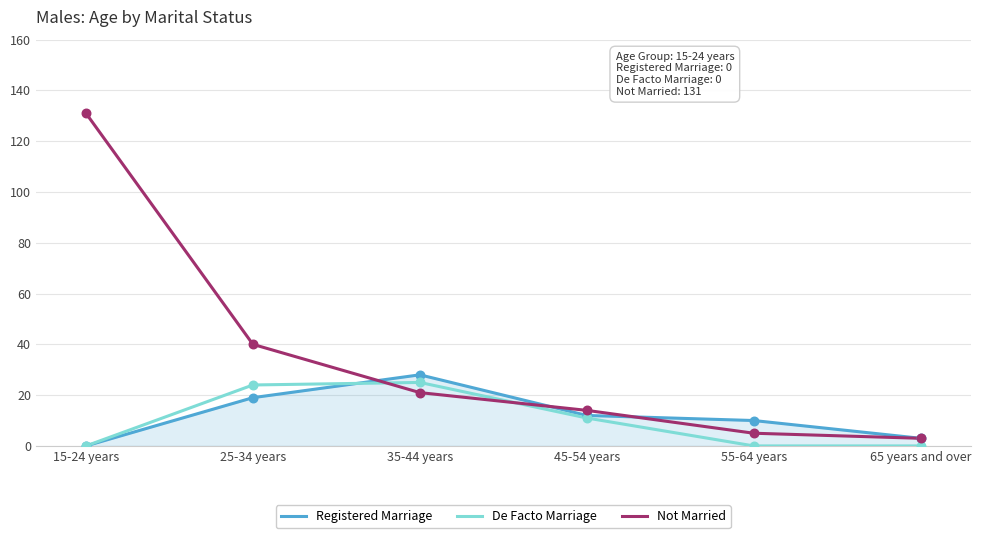

At which category is the sum across all series the highest?

15-24 years